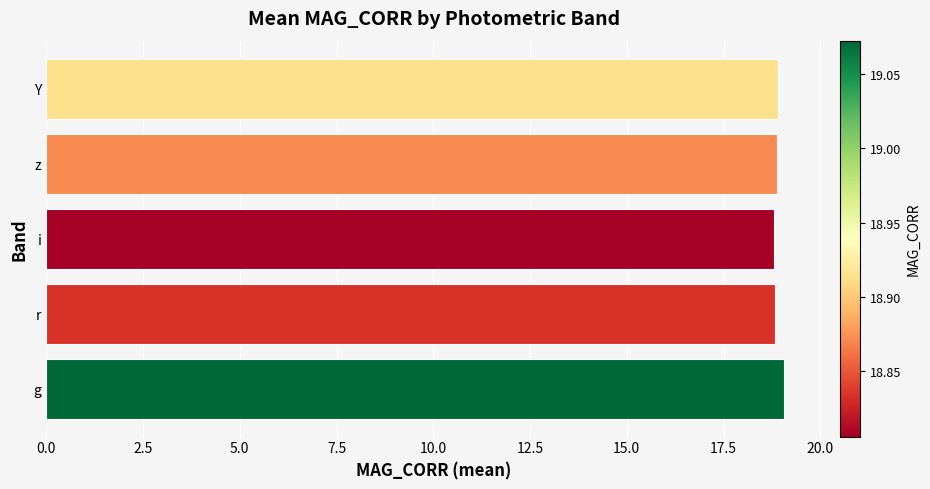

What is the sum of all values?

94.5